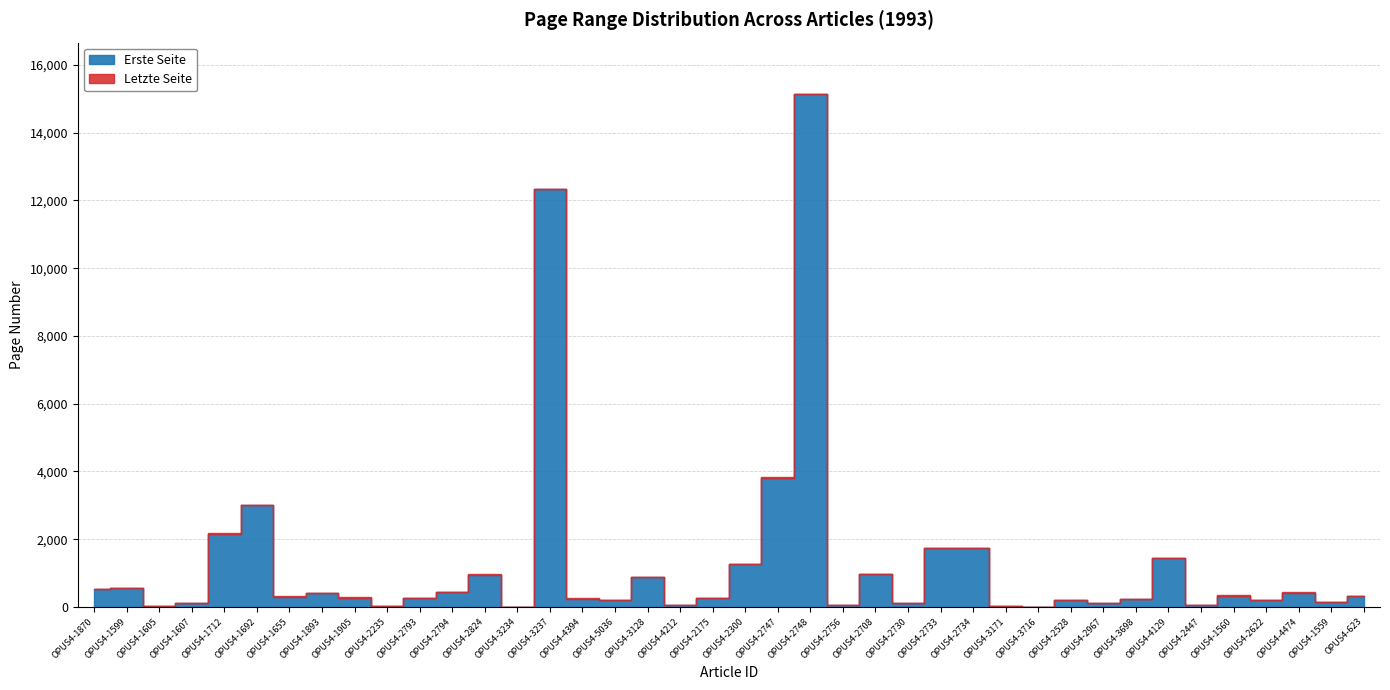

At which category is the sum across all series the highest?

OPUS4-2748